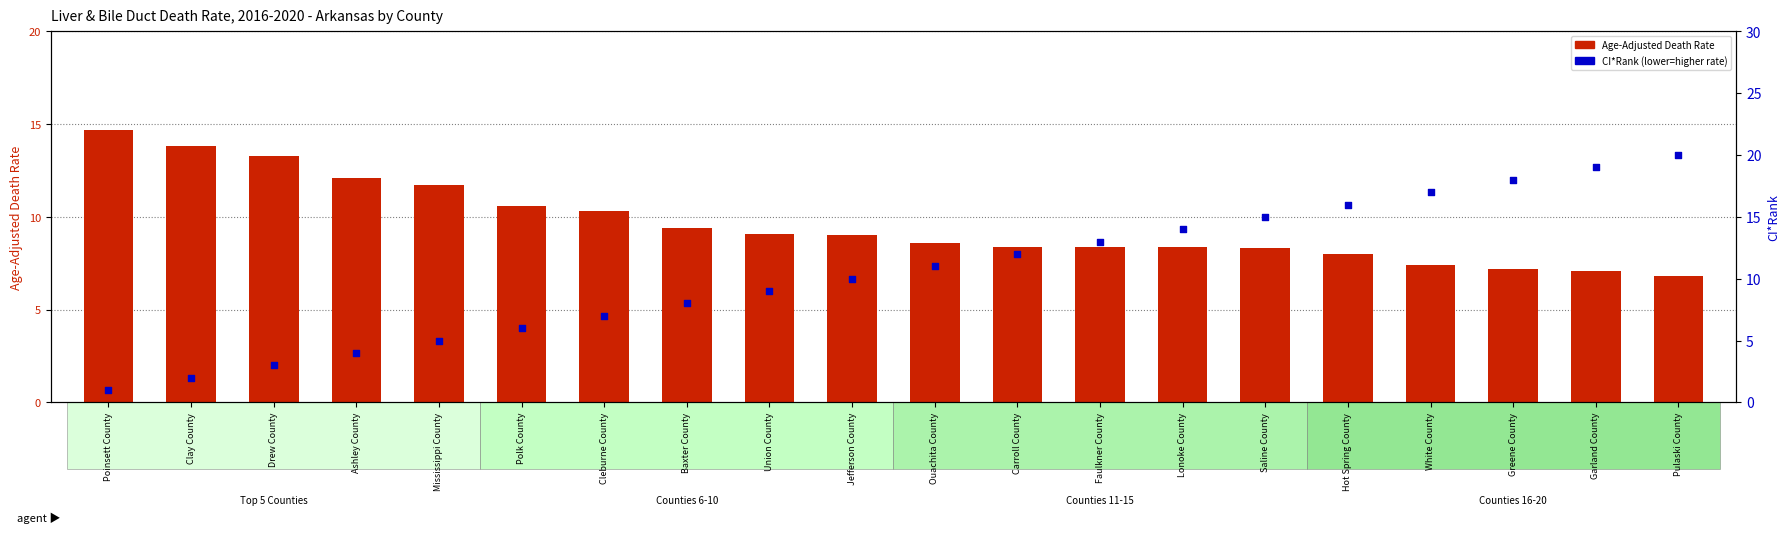

At which category is the sum across all series the highest?

Pulaski County